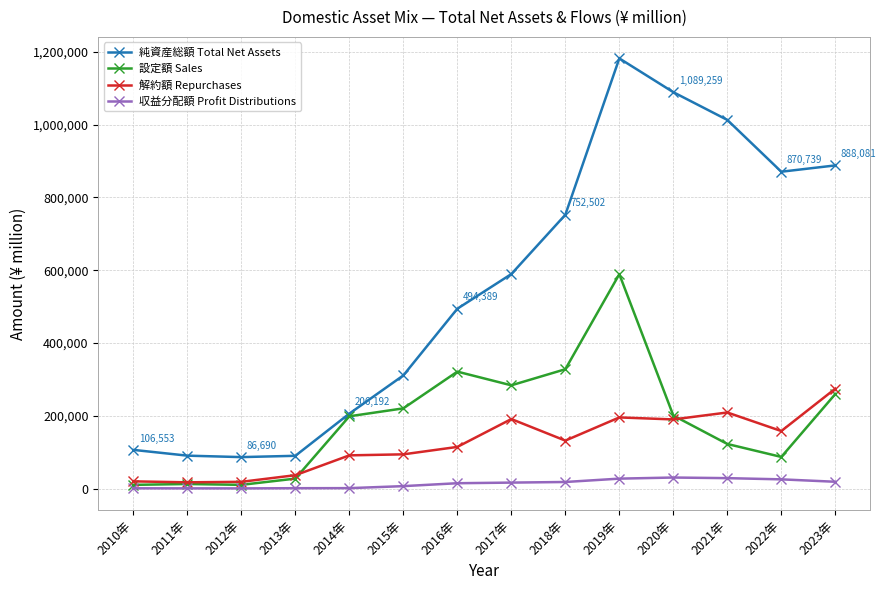

Which series changed the most between 2015年 and 2020年?

純資産総額 Total Net Assets